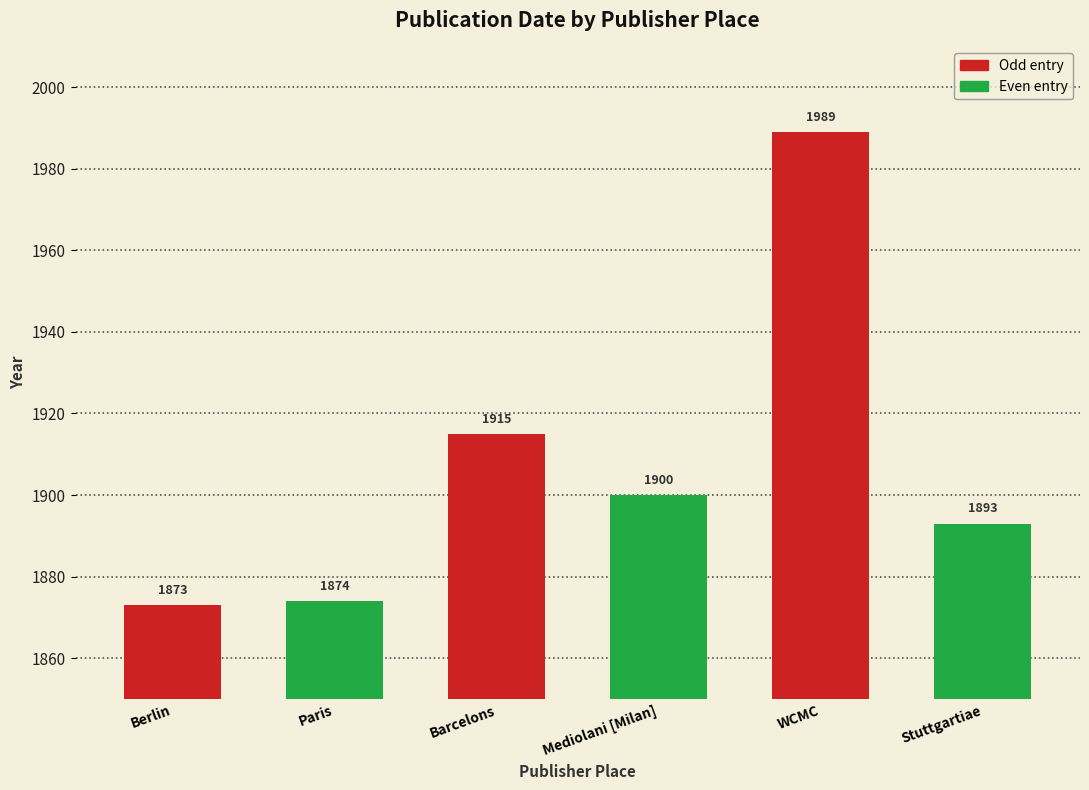

Is it true that the value at Berlin is 1873?

True